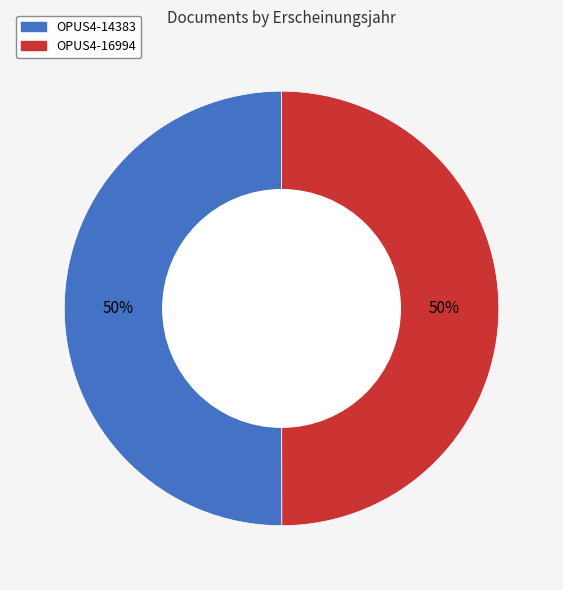

To the nearest percent, what is the combined percentage of OPUS4-16994 and OPUS4-14383?

100%